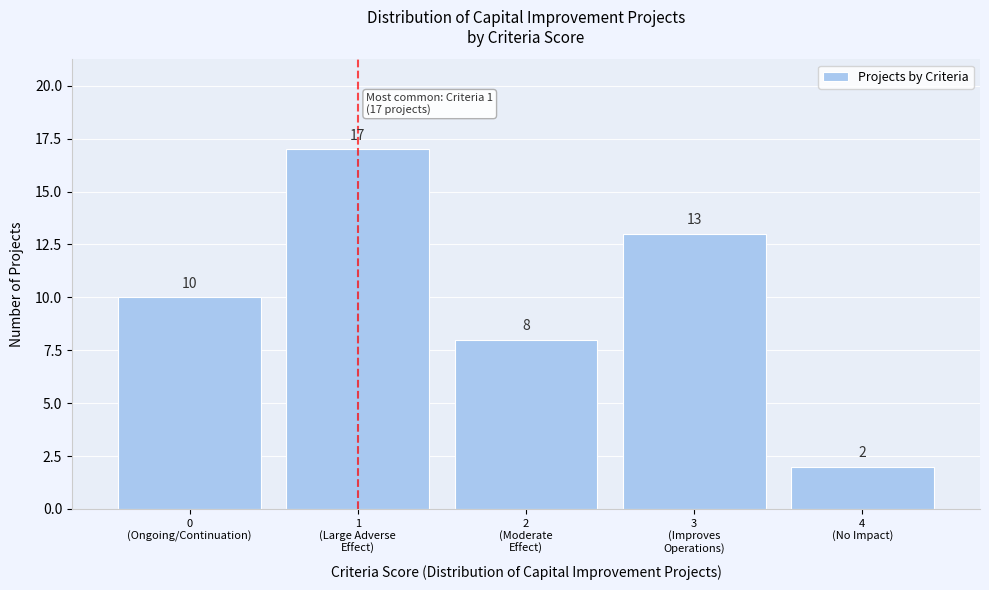

Reading left to right, transcribe all the data shown in this chart.

10	17	8	13	2